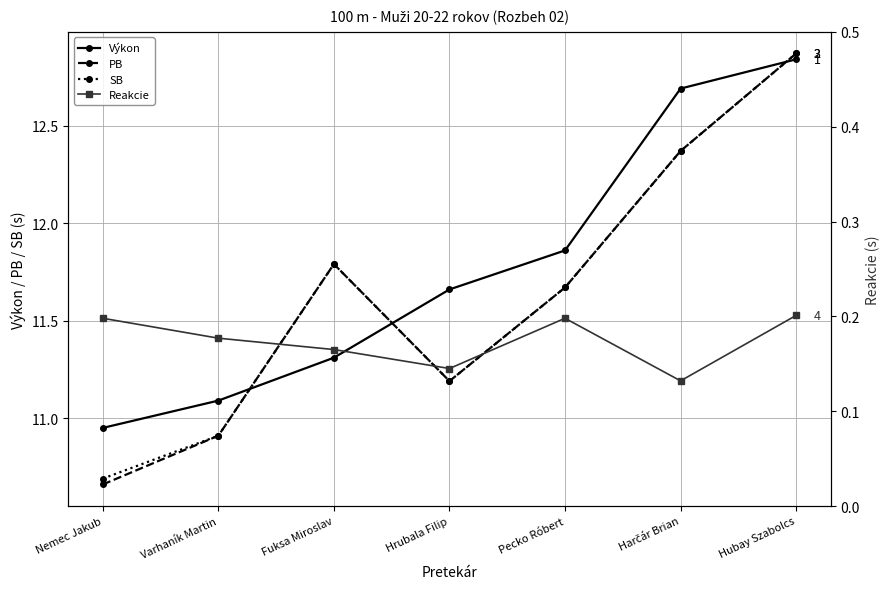

What position from the left is Pecko Róbert?

5